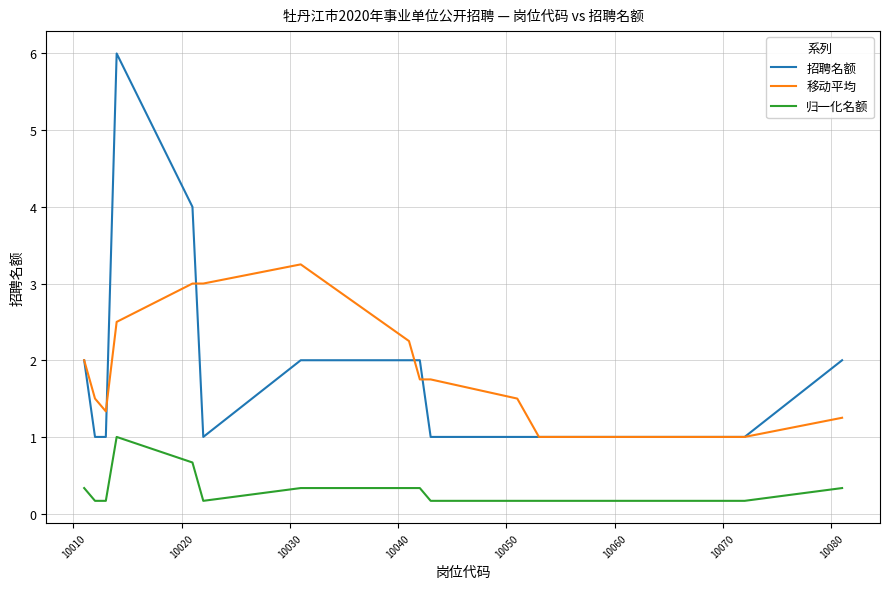

Rank the series by their maximum value, from lowest to highest.

归一化名额, 移动平均, 招聘名额